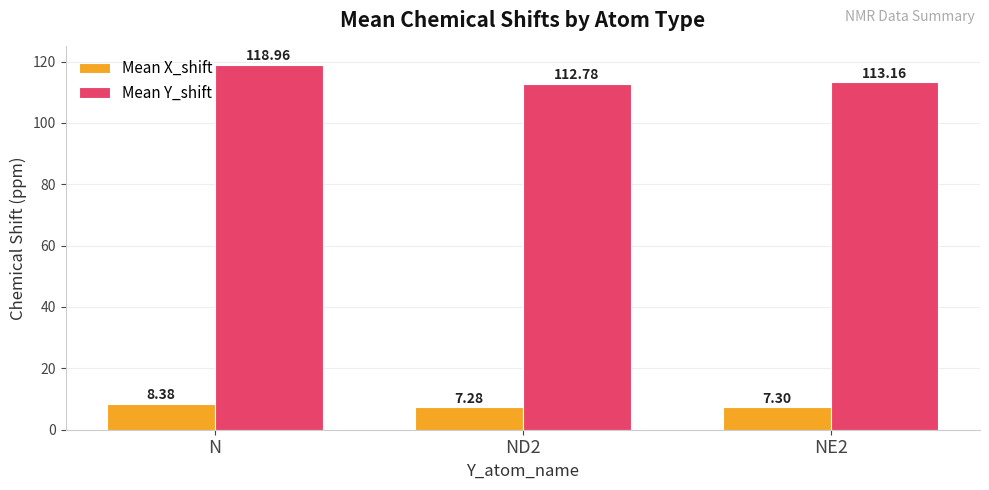

Rank the categories by Mean Y_shift value from highest to lowest.

N, NE2, ND2